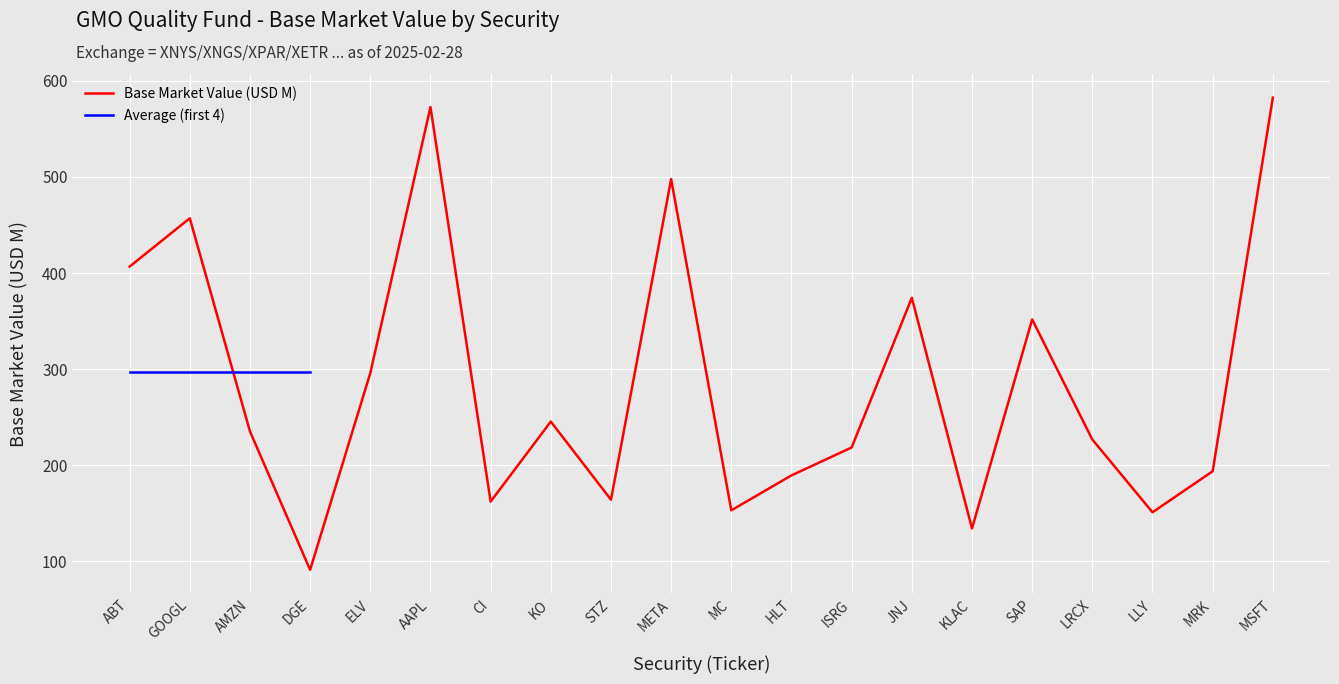

What is the change in value from META to LLY?

-346.8